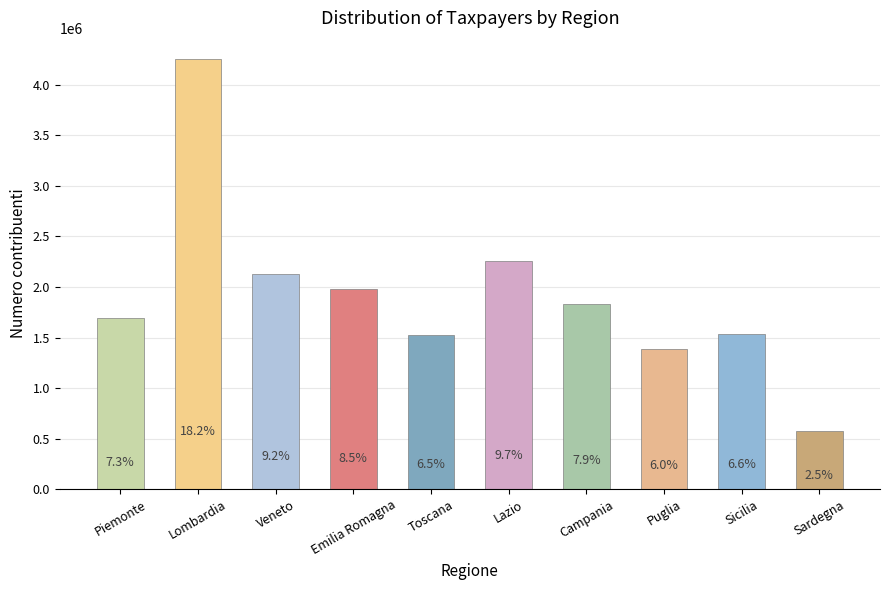

How many bars are there in total?

10